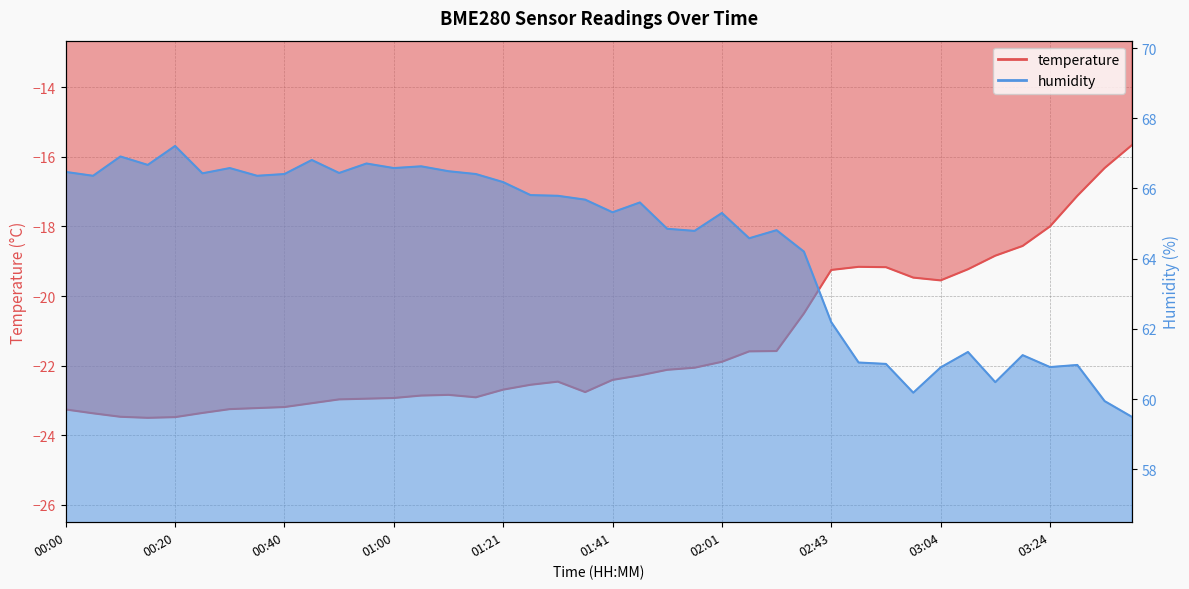

Which series changed the most between 00:40 and 03:19?

humidity